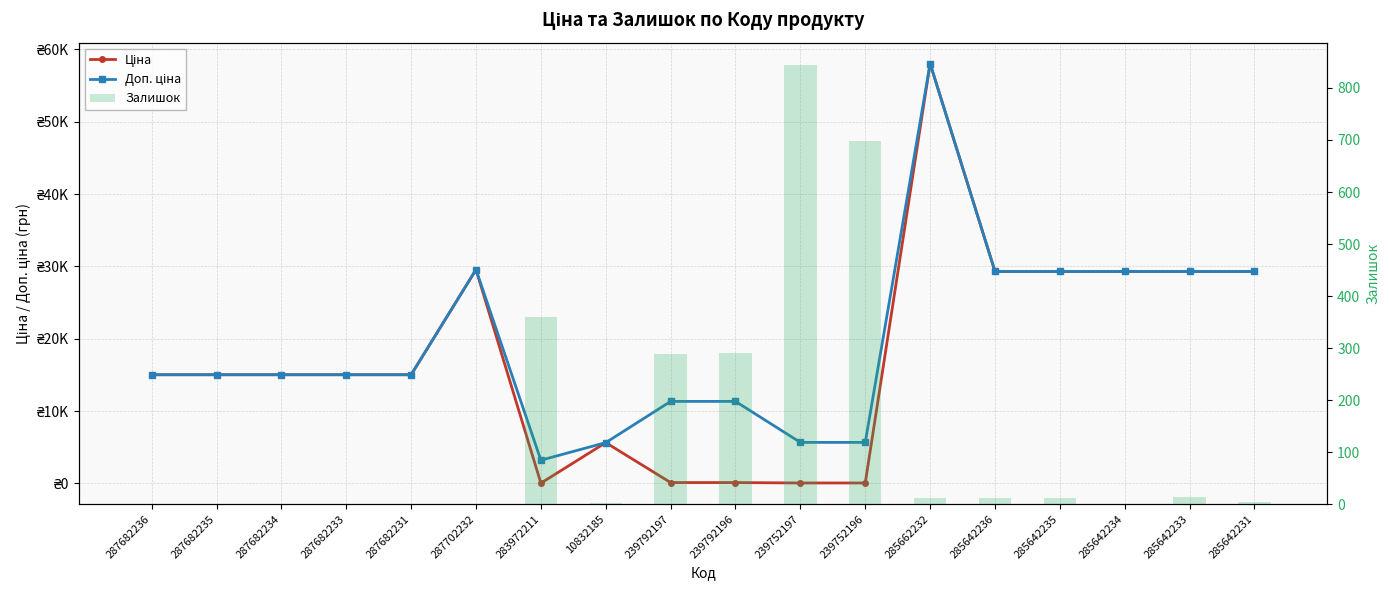

At which category does the chart reach its minimum across all series?

287682236